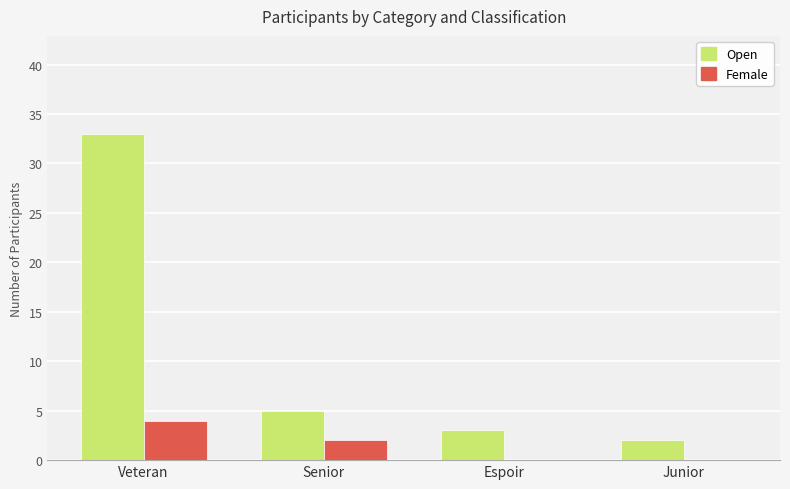

The Open series shows 3 at Espoir. True or false?

True